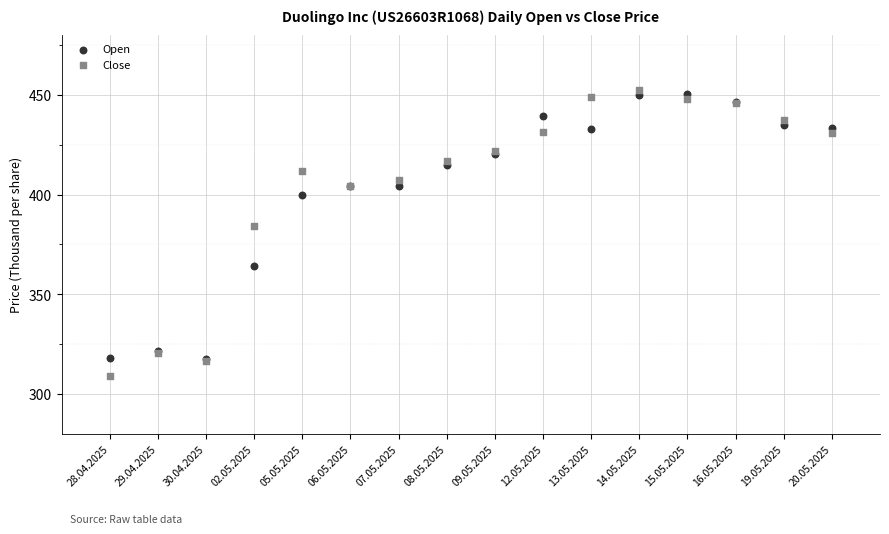

Which series has the widest spread of Y values?

Close